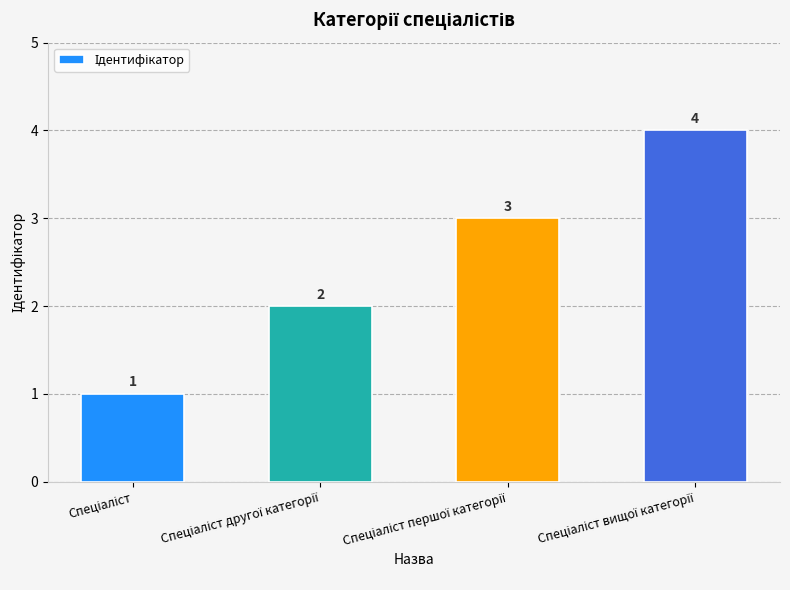

What is the greatest value displayed?

4